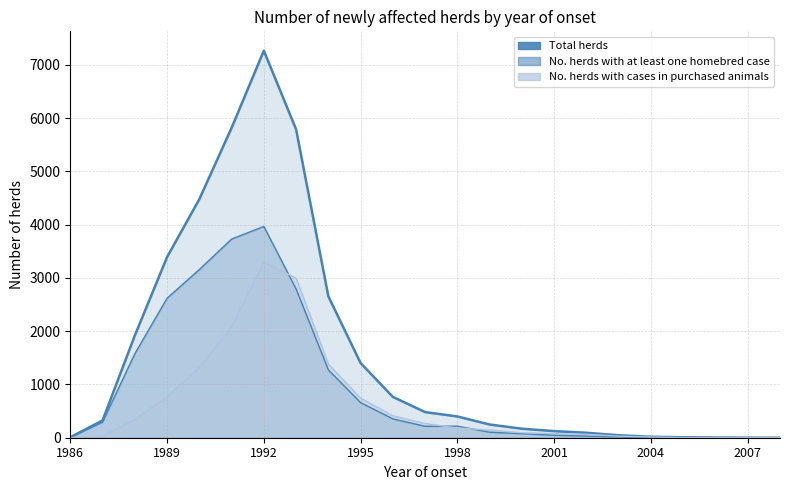

Rank the categories by No. herds with cases in purchased animals value from highest to lowest.

1992, 1993, 1991, 1994, 1990, 1989, 1995, 1996, 1988, 1997, 1998, 1999, 2000, 2001, 2002, 1987, 2003, 2004, 2006, 2005, 1986, 2007, 2008